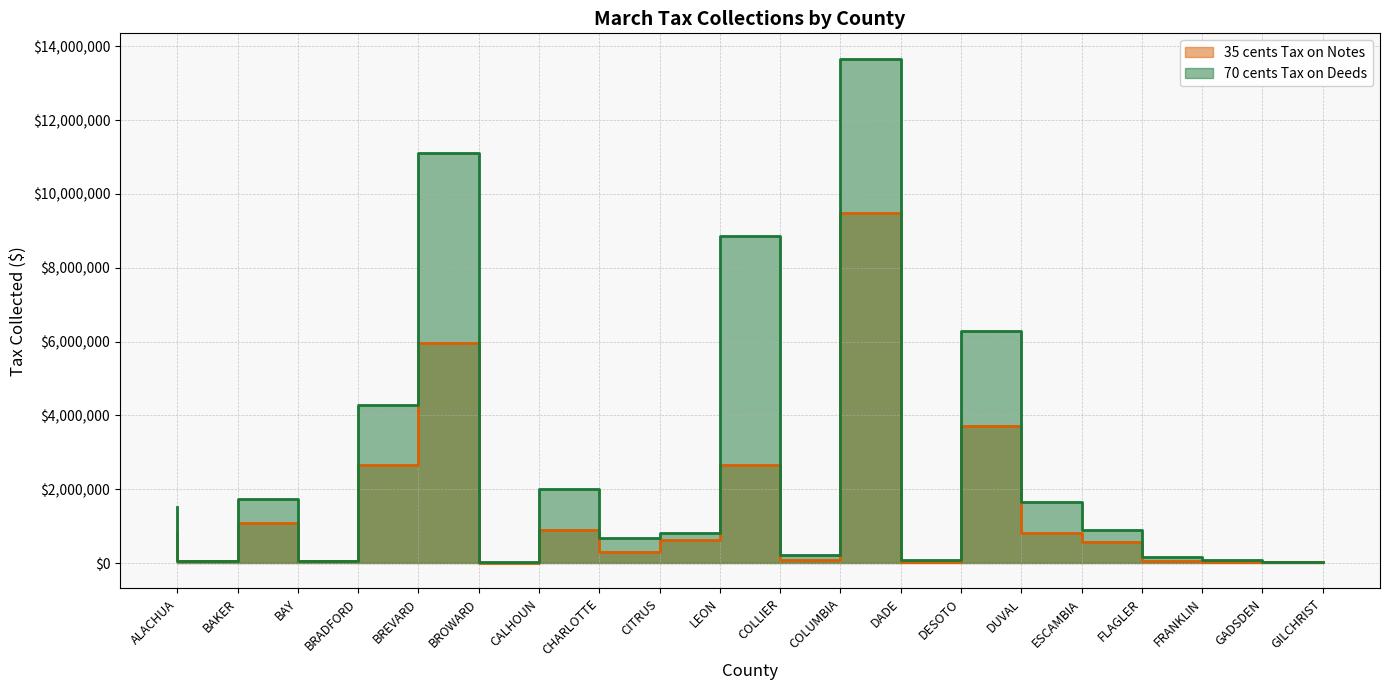

At which category does 70 cents Tax on Deeds reach its first local peak?

BAY